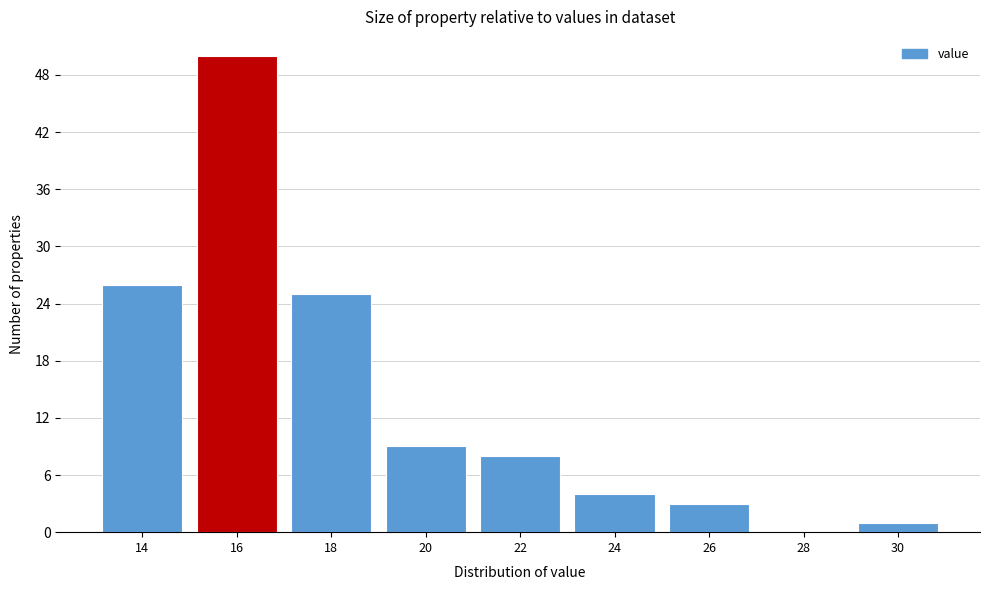

Reading right to left, list all the values displayed in this chart.

30=1	28=0	26=3	24=4	22=8	20=9	18=25	16=50	14=26